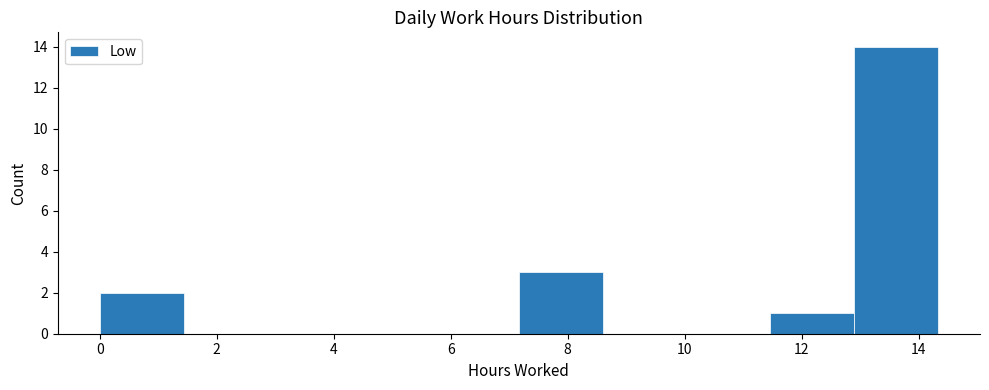

Over which range of the x-axis is the bar tallest?

12.8 to 14.4